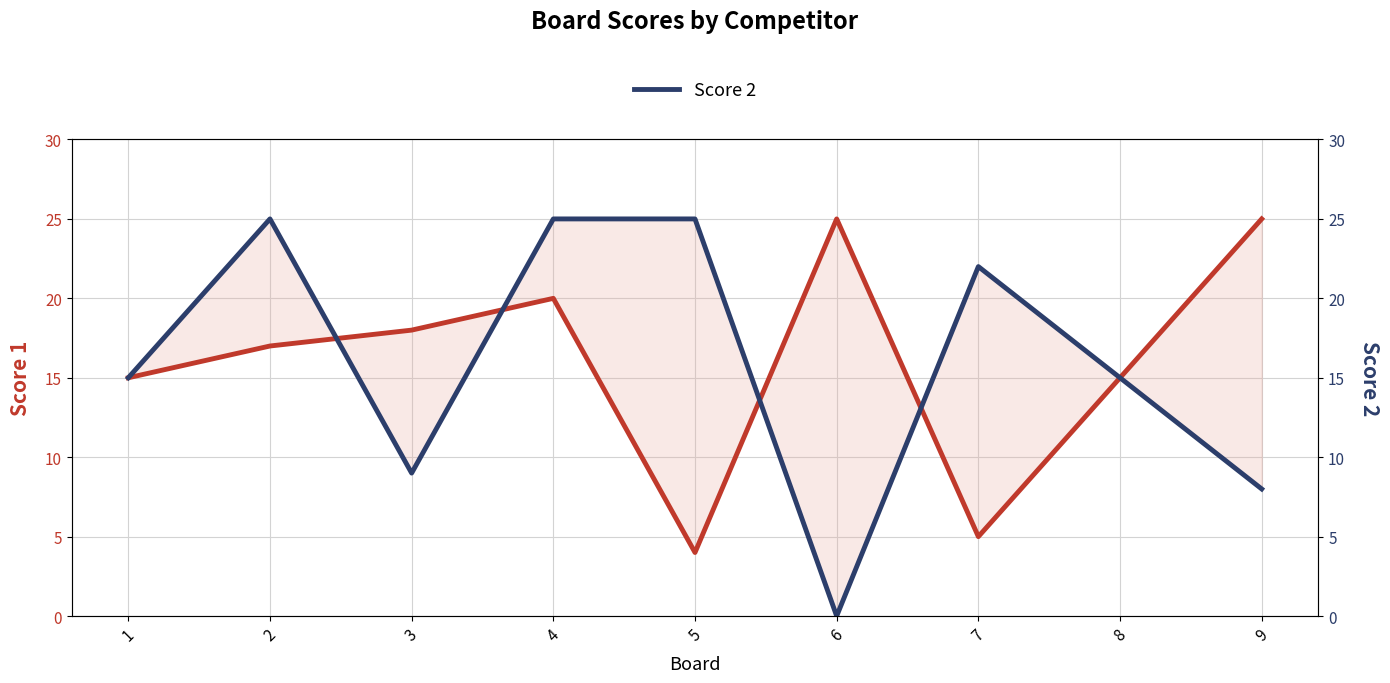

Reading left to right, what are all the values shown in this chart?

Score 1: 15	17	18	20	4	25	5	15	25
Score 2: 15	25	9	25	25	0	22	15	8